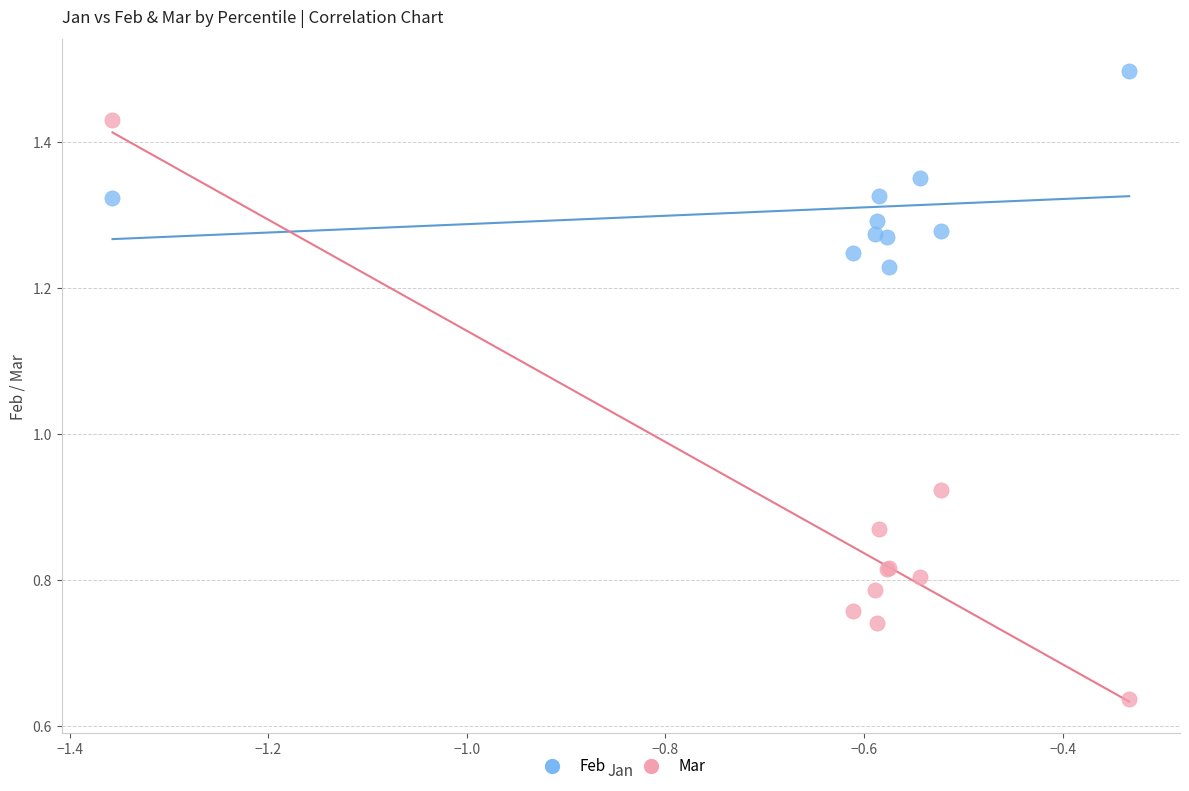

Which series reaches the minimum Y coordinate?

Mar